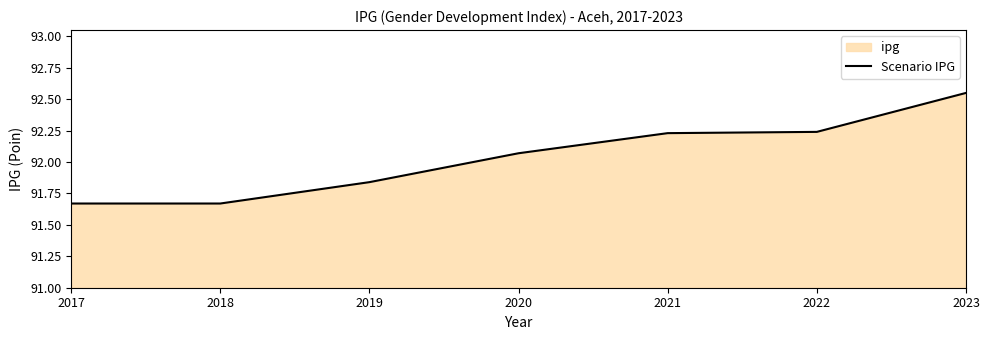

Reading right to left, what are all the values shown in this chart?

92.5	92.2	92.2	92.1	91.8	91.7	91.7